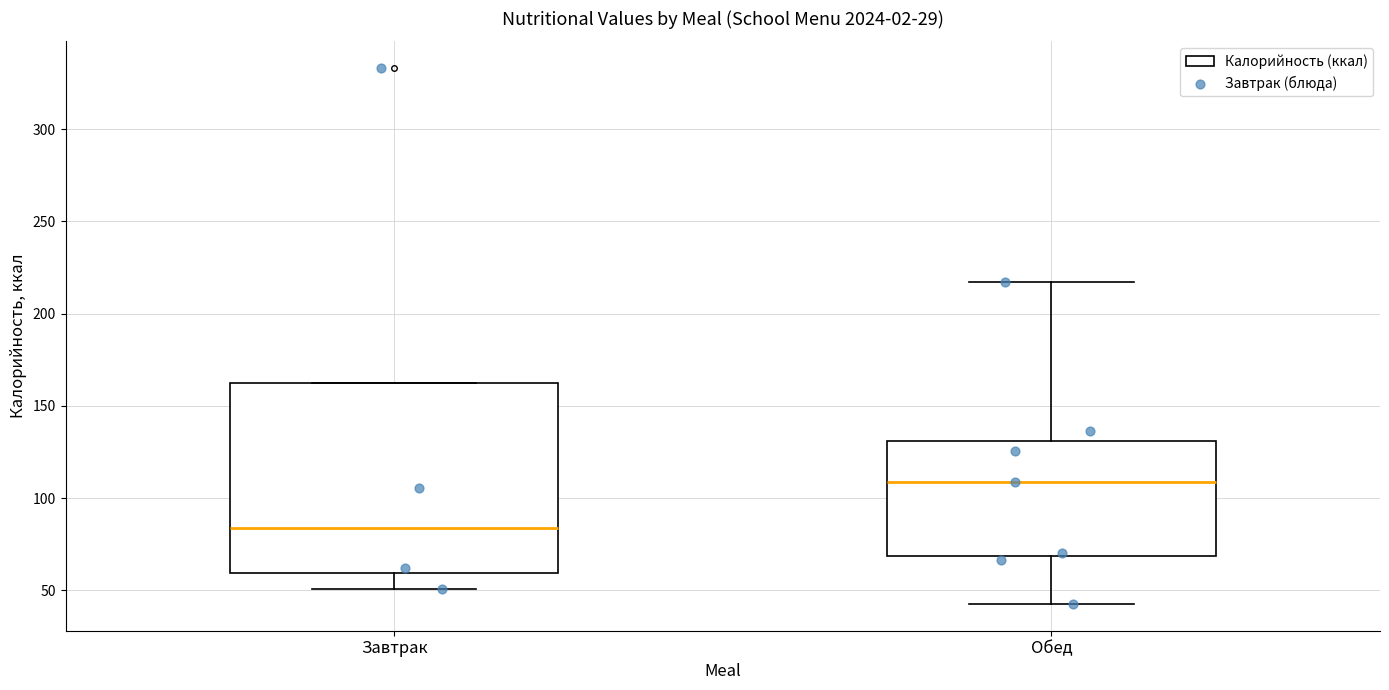

Reading left to right, transcribe this box plot: for each box, give where its median line is, the range the box spans, and where its two whiskers end, as read against the y-axis. The values are not printed on the chart, so give them approximately, as read against the axis.

Завтрак: median 85, box 60 to 160, whiskers 50 to 160
Обед: median 110, box 70 to 130, whiskers 45 to 215